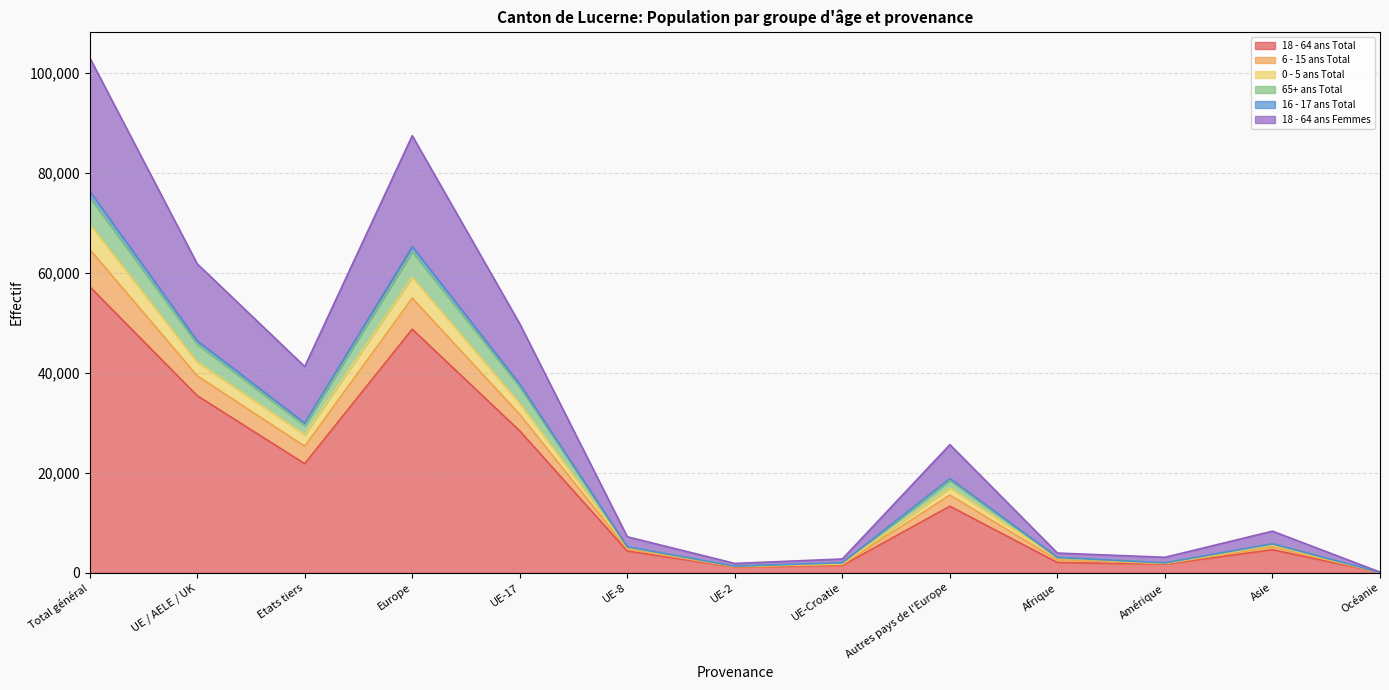

What is the maximum value shown in the chart?

103005